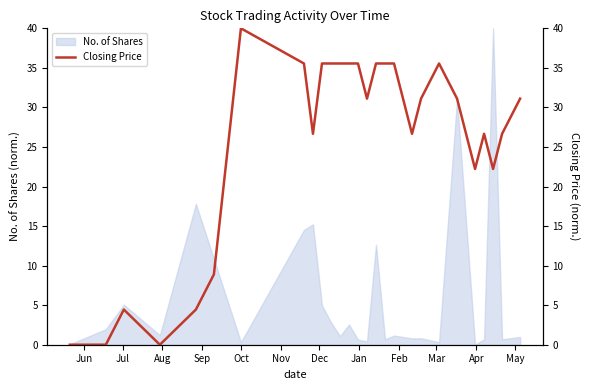

What is the maximum value for No. of Shares?

40.0